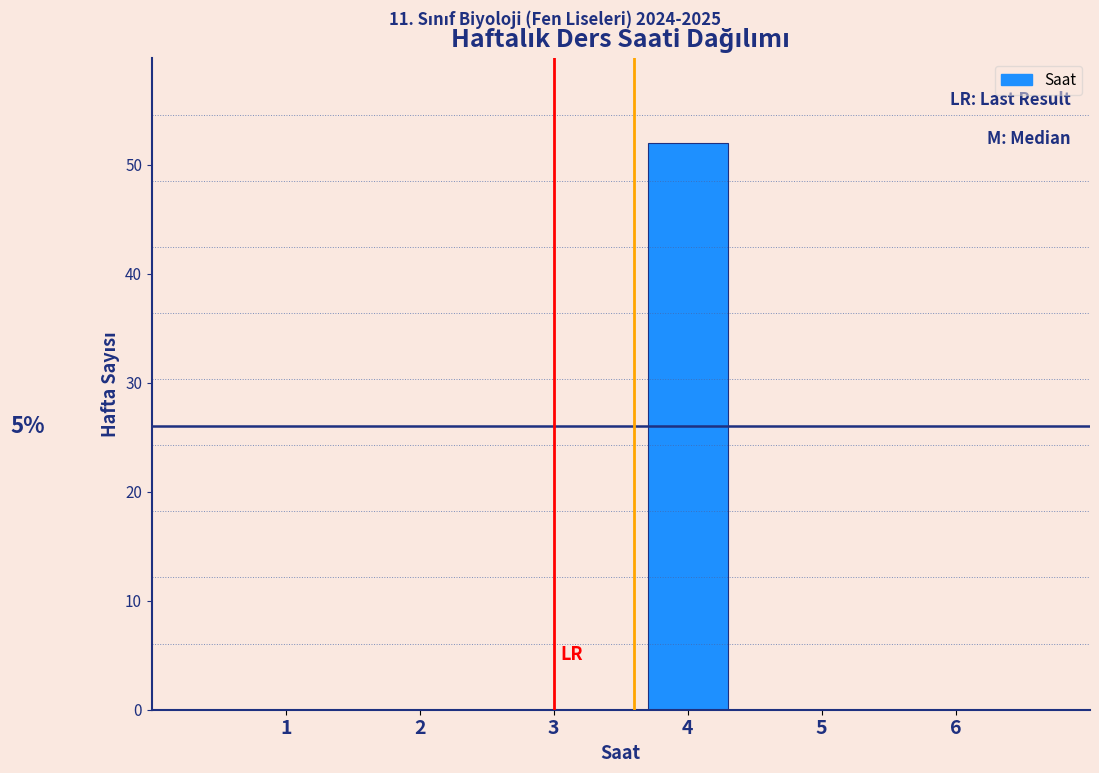

Reading right to left, what are all the values shown in this chart?

6=0	5=0	4=52	3=0	2=0	1=0